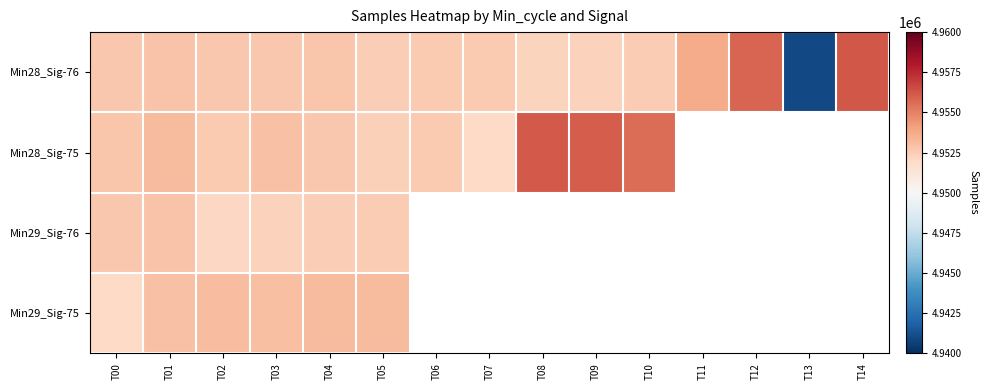

At which label does Min28_Sig-76 reach its peak?

T14